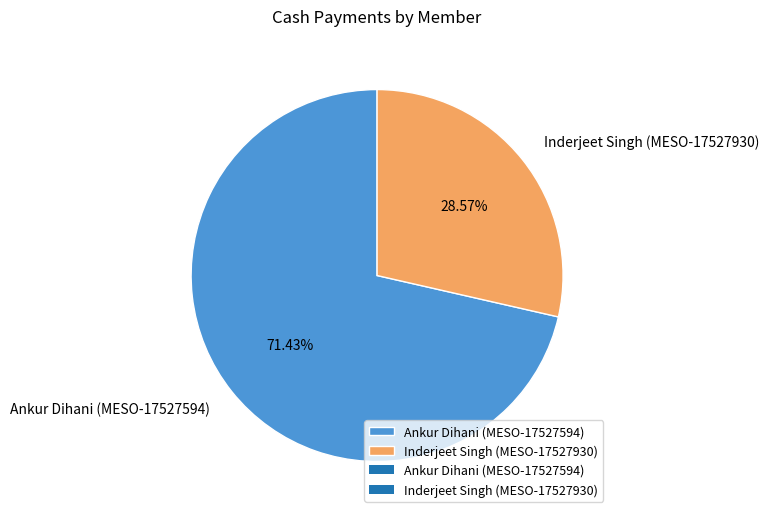

To the nearest percent, what portion does Ankur Dihani (MESO-17527594) represent?

71%